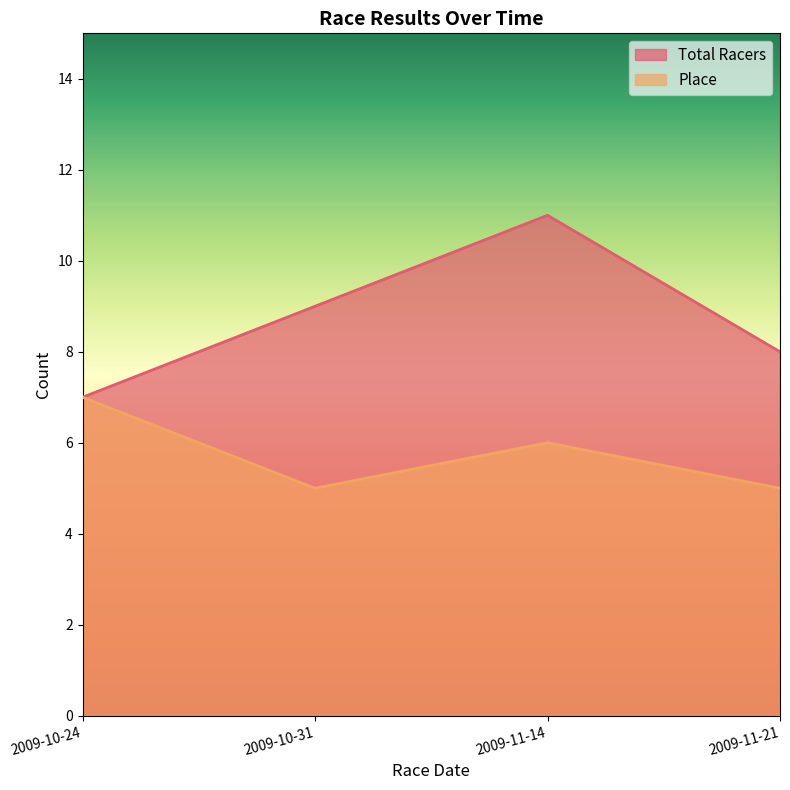

Which series changed the most between 2009-10-24 and 2009-10-31?

Total Racers